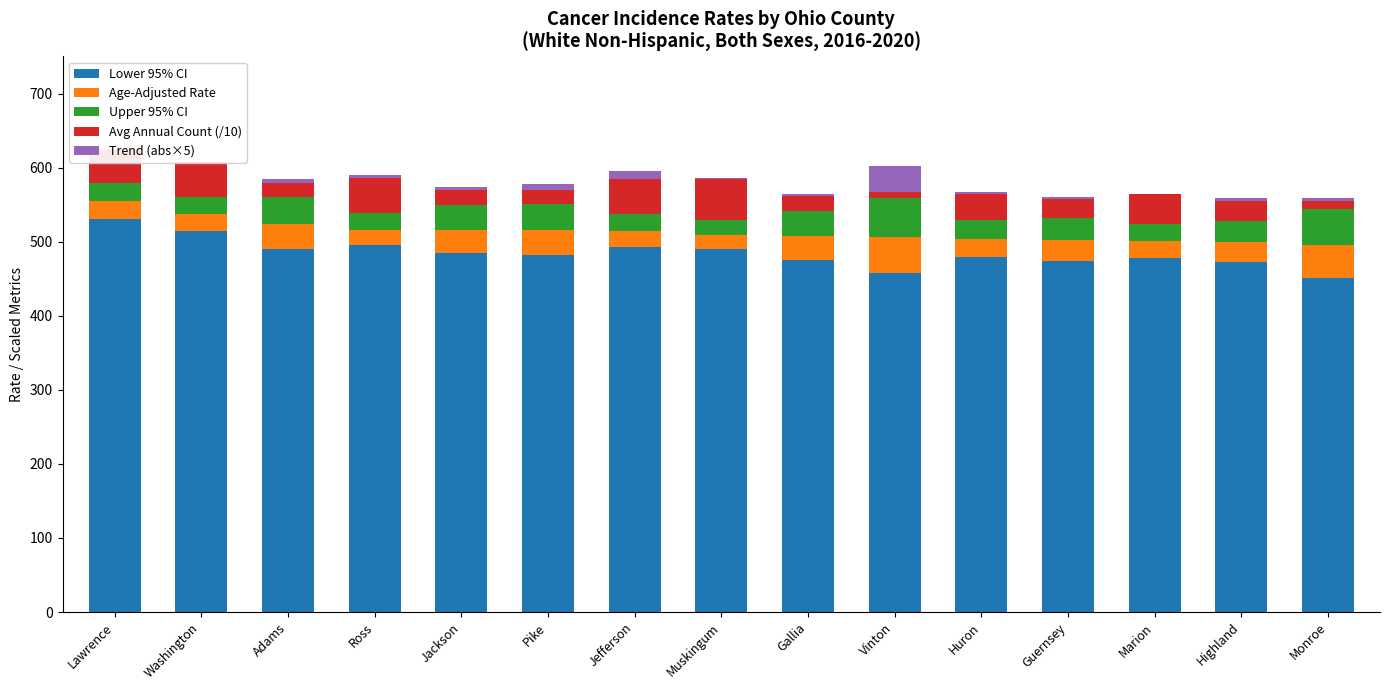

The value of Lower 95% CI at Monroe is 744.6. True or false?

False